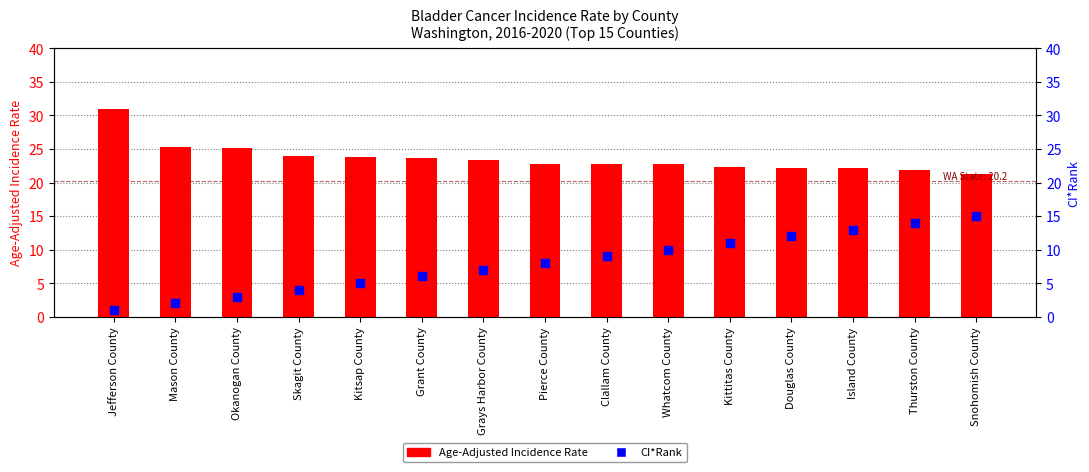

At which category is the sum across all series the highest?

Snohomish County